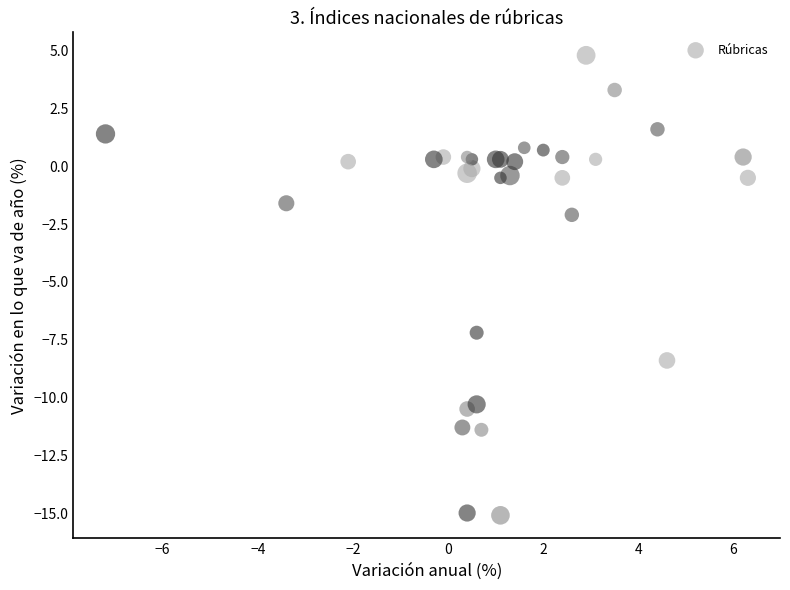

What Y value in the scatter plot is closest to -5?

-7.2